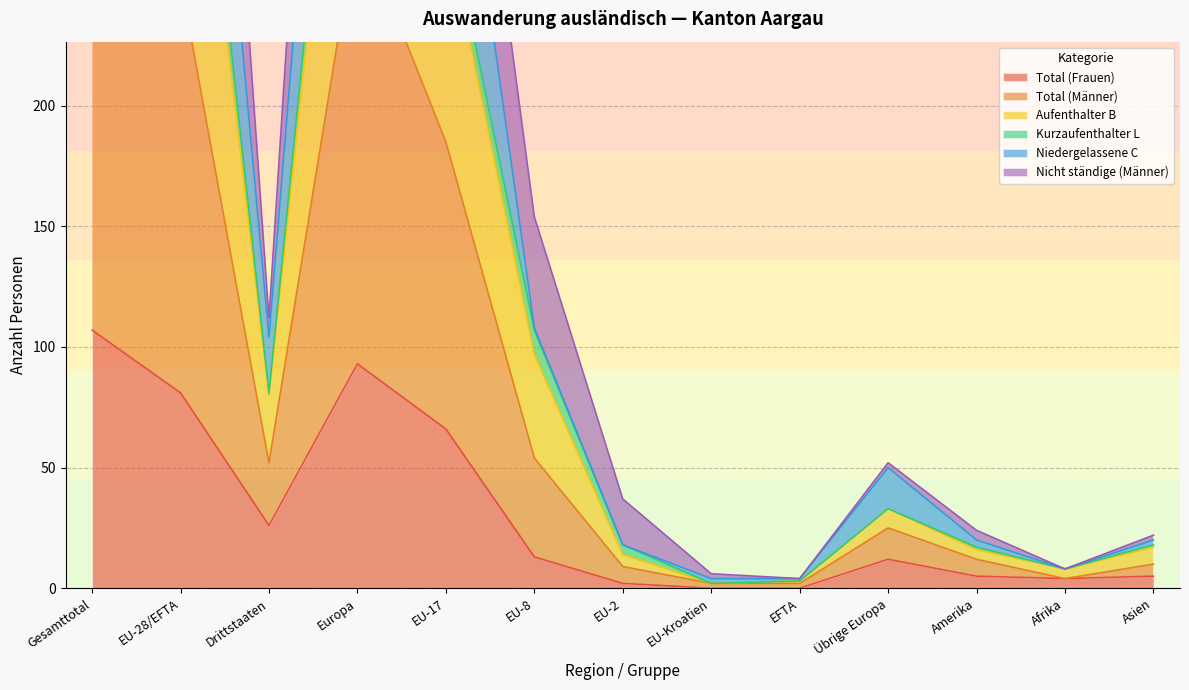

True or false: Total (Frauen) has a value of 176 at Gesamttotal.

False